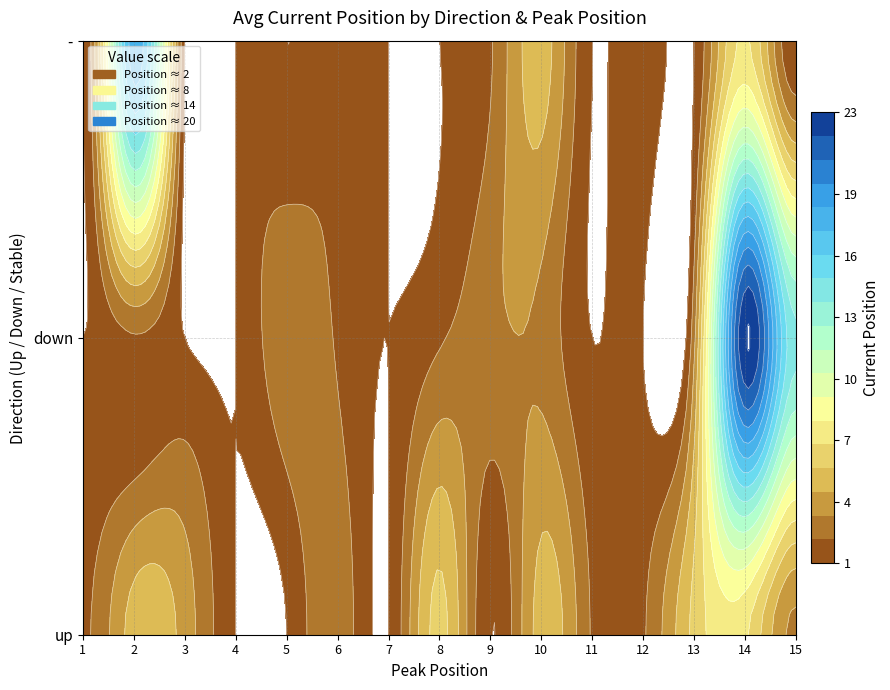

Rank the series by their average value, from lowest to highest.

-, up, down